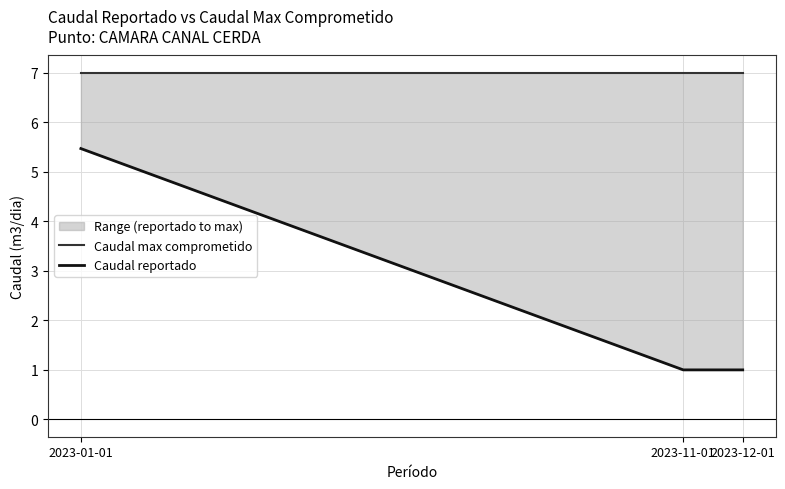

What are all the series names shown in the legend?

Caudal max comprometido, Caudal reportado